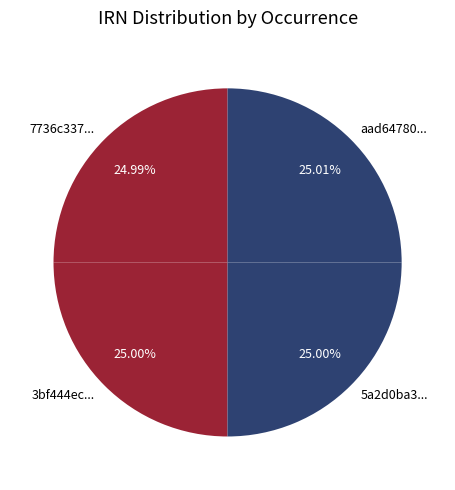

What is the ratio of the value at 5a2d0ba3... to the value at aad64780...?

1.0